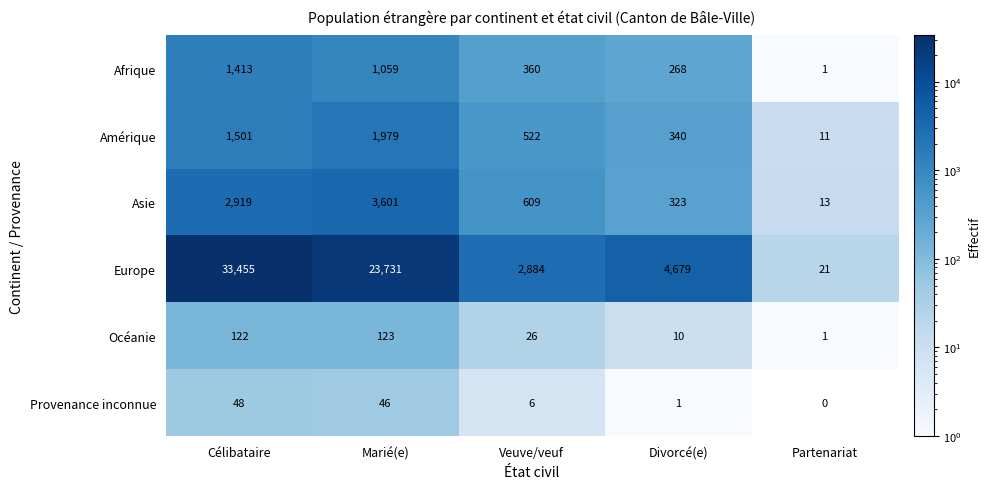

Which series changed the most between Marié(e) and Partenariat?

Europe